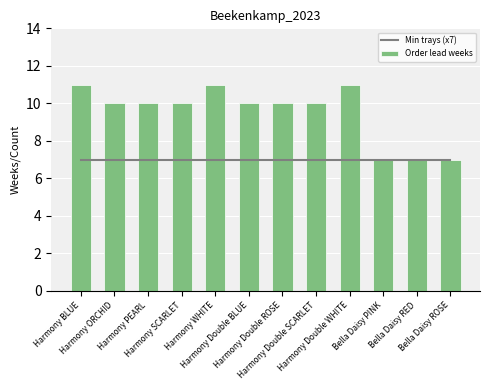

Does the chart contain any negative values?

No